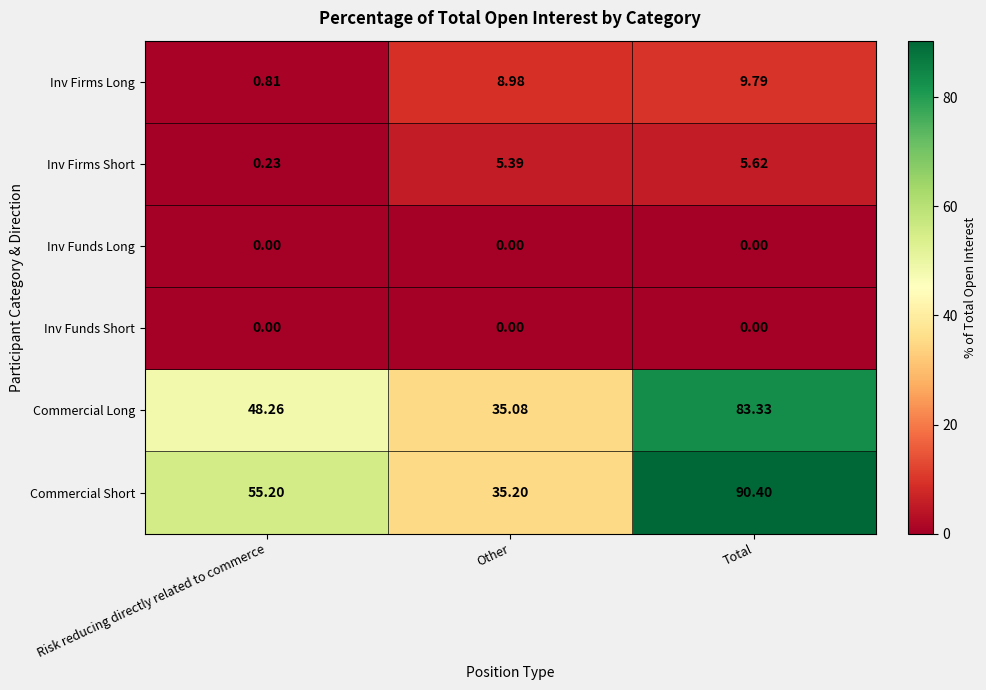

At how many categories does at least one series exceed 79?

1